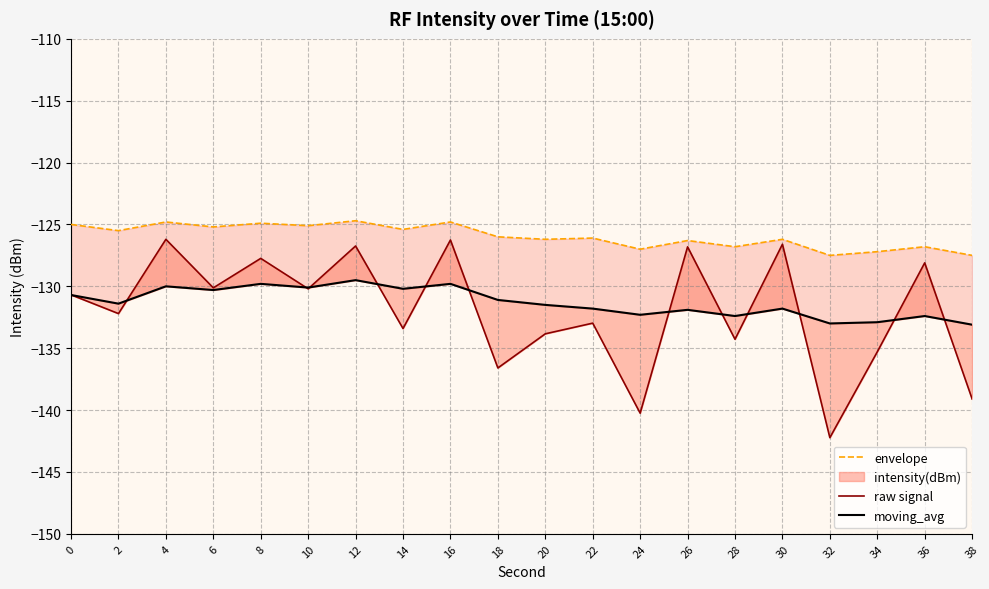

True or false: moving_avg and envelope cross at least once.

False